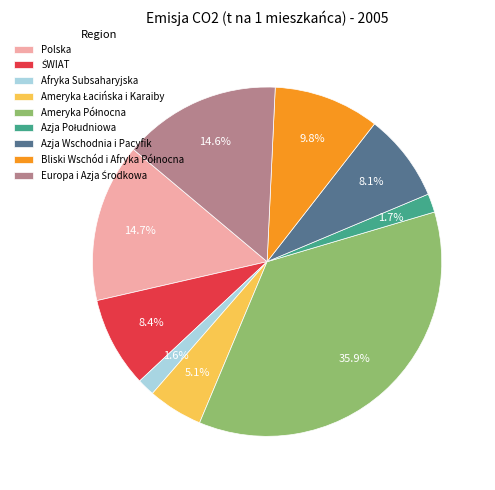

To the nearest percent, what percentage of the pie is Polska?

15%